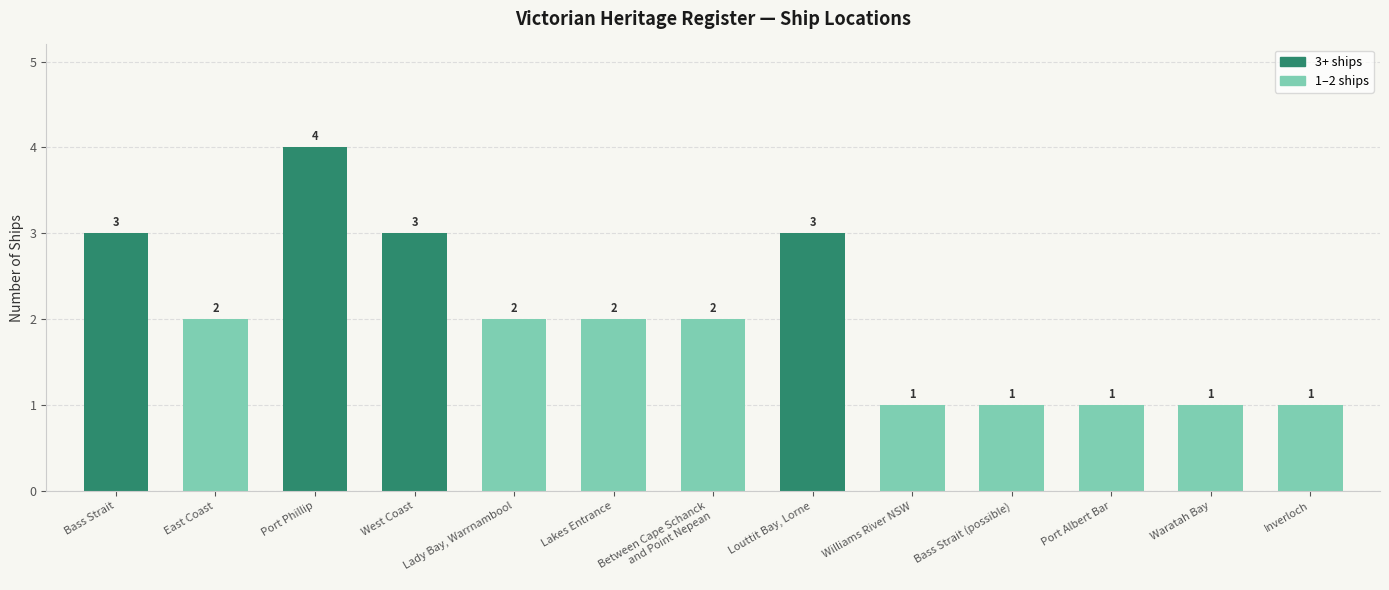

What is the change in value from Lakes Entrance to Port Albert Bar?

-1